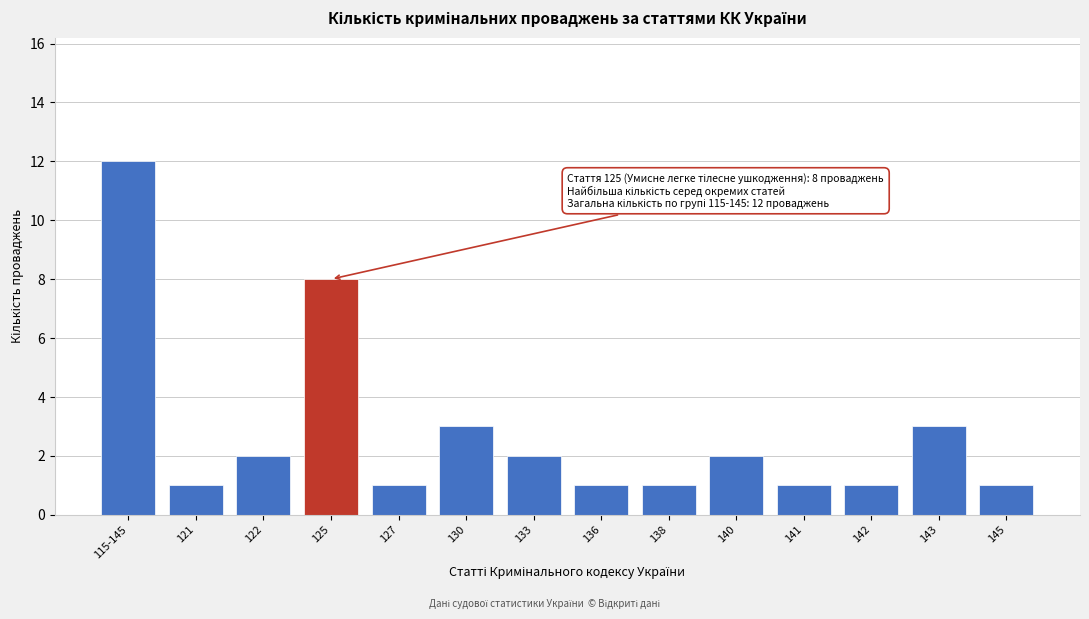

Reading left to right, transcribe all the data shown in this chart.

12	1	2	8	1	3	2	1	1	2	1	1	3	1